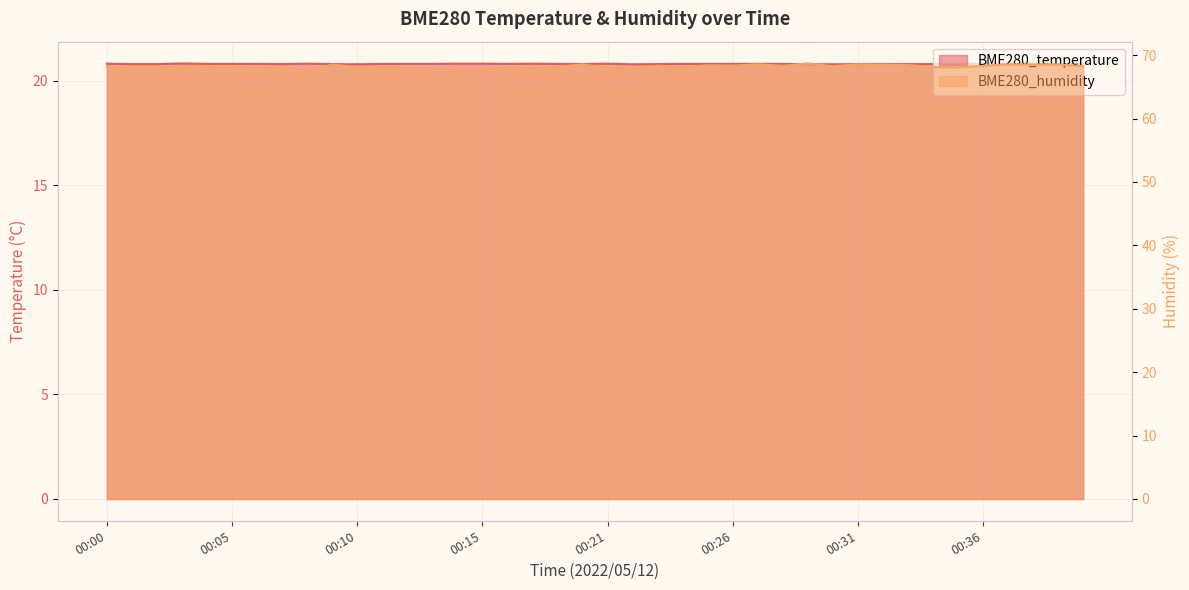

At which label does BME280_humidity first exceed 68?

00:00